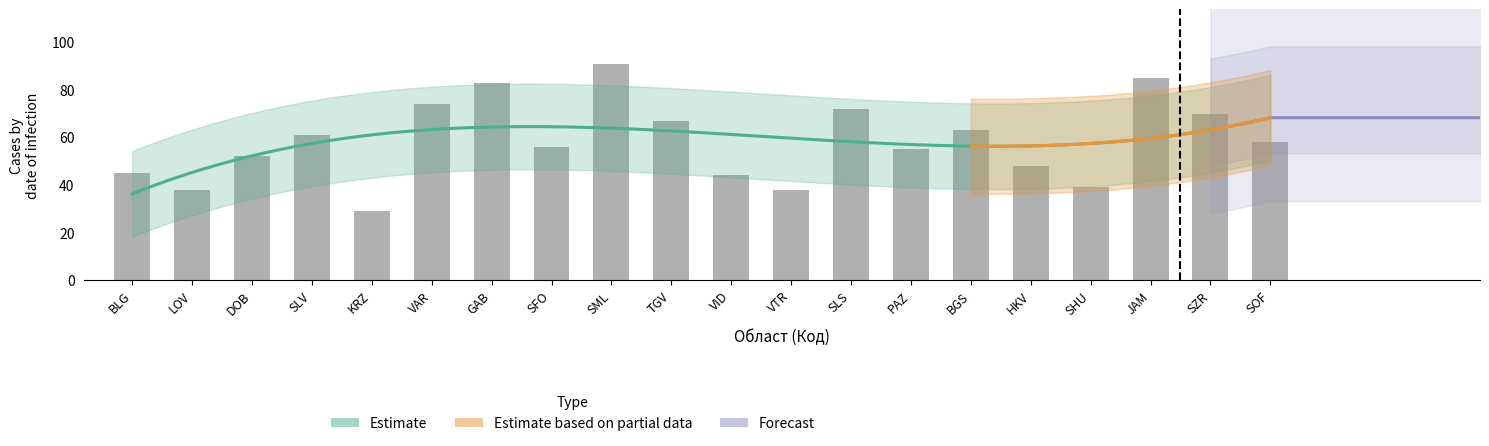

What is the average value?

58